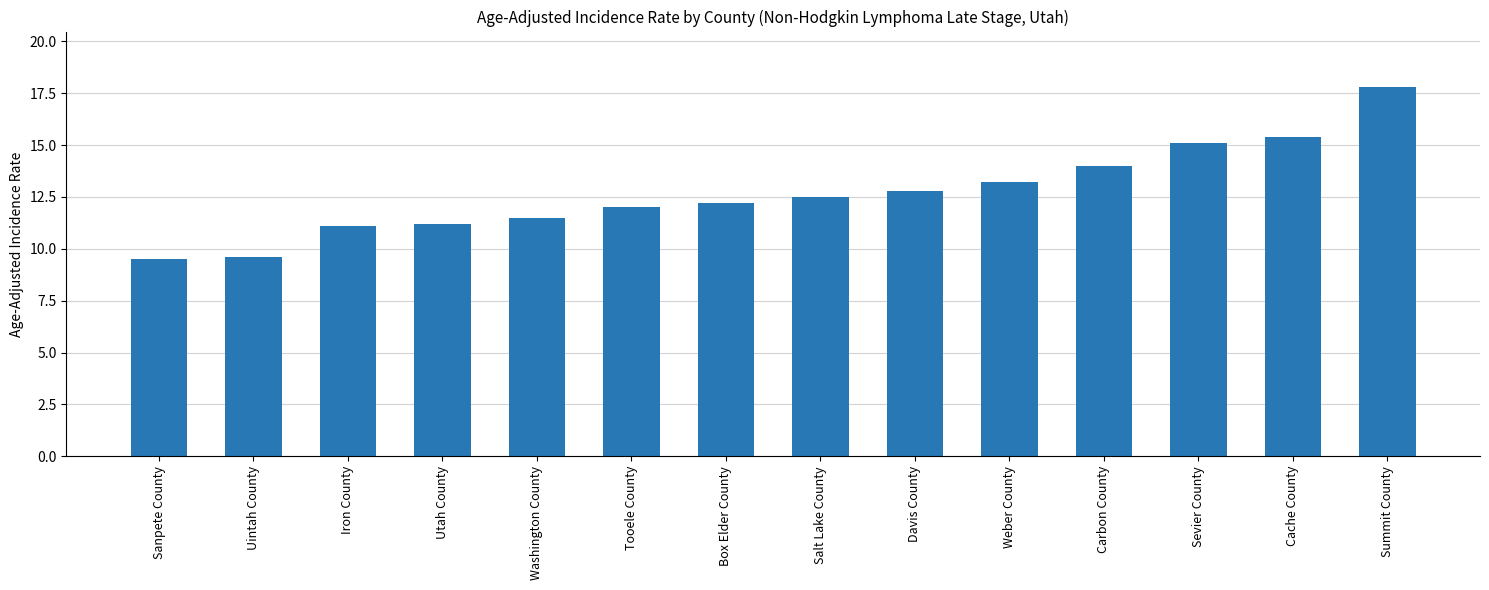

Which has a higher value, Weber County or Sevier County?

Sevier County